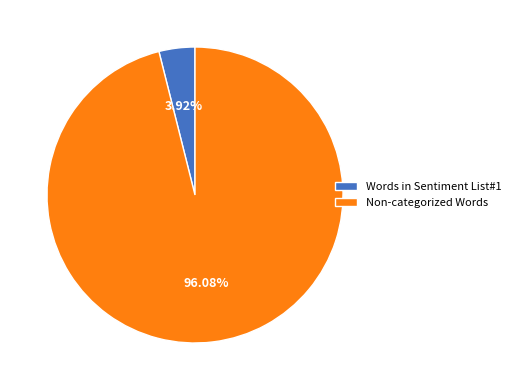

What percentage do Words in Sentiment List#1 and Non-categorized Words together represent?

100.0%